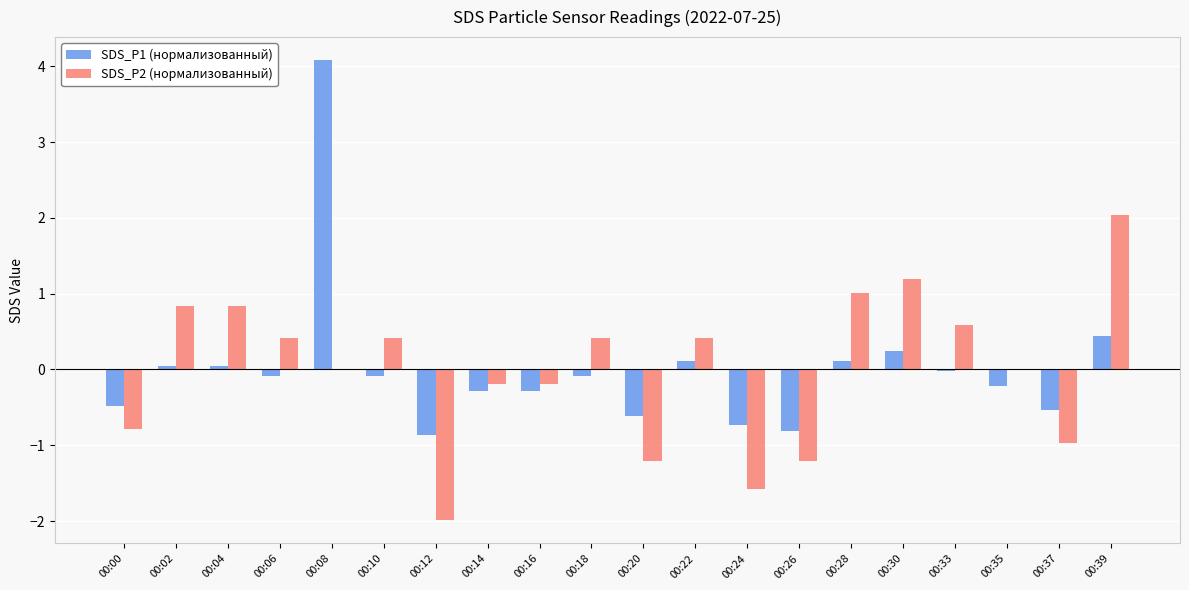

What is the difference between the SDS_P1 (нормализованный) values at 00:06 and 00:14?

0.2